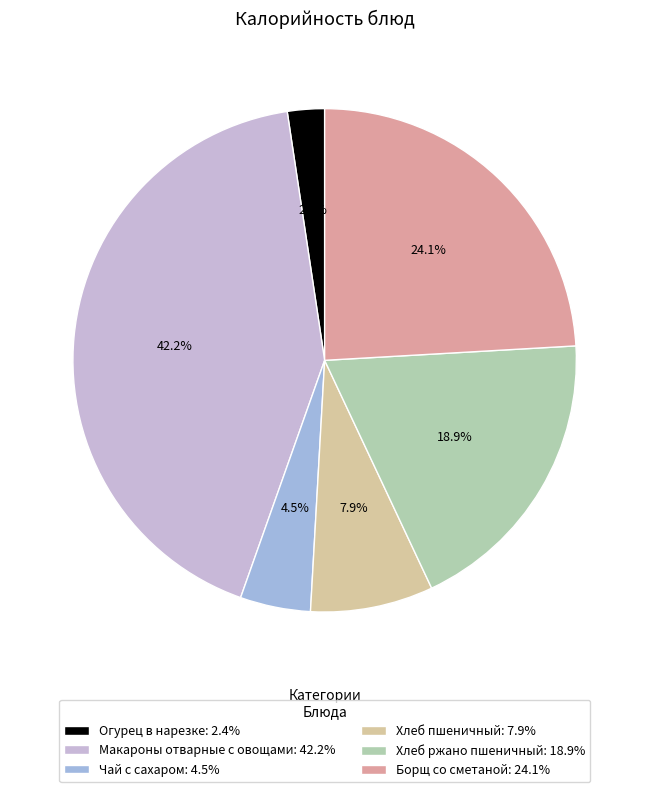

What is the ratio of the value at Борщ со сметаной: 24.1% to the value at Хлеб пшеничный: 7.9%?

3.1